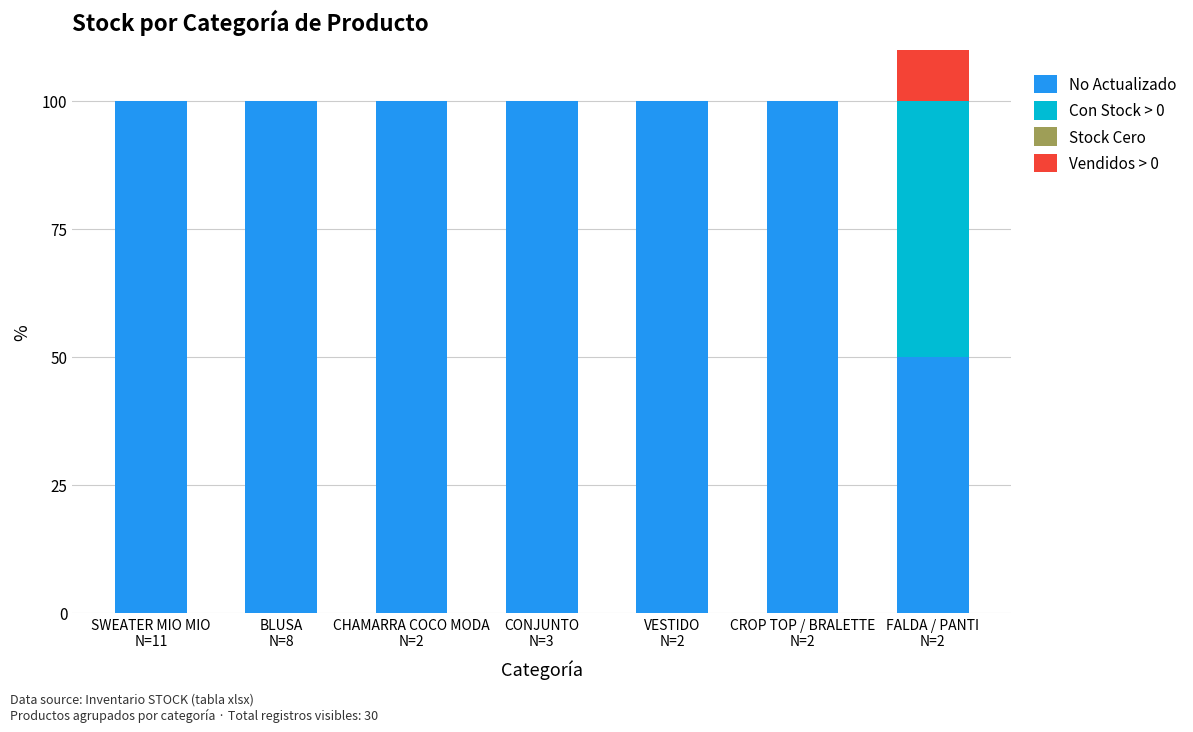

How many values in the Vendidos > 0 series exceed 0?

1